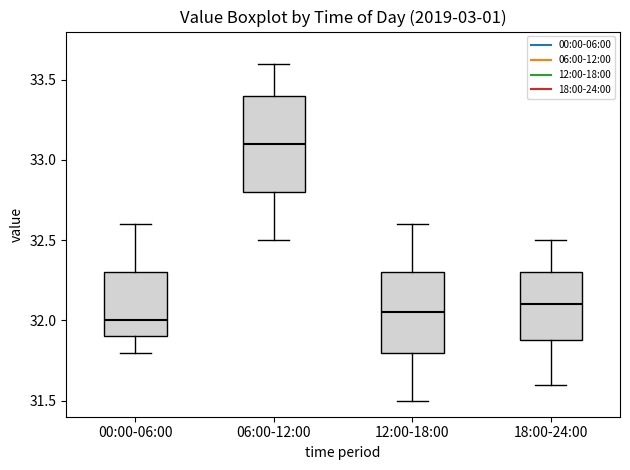

Which box is the tallest, from its lower edge to its upper edge?

06:00-12:00